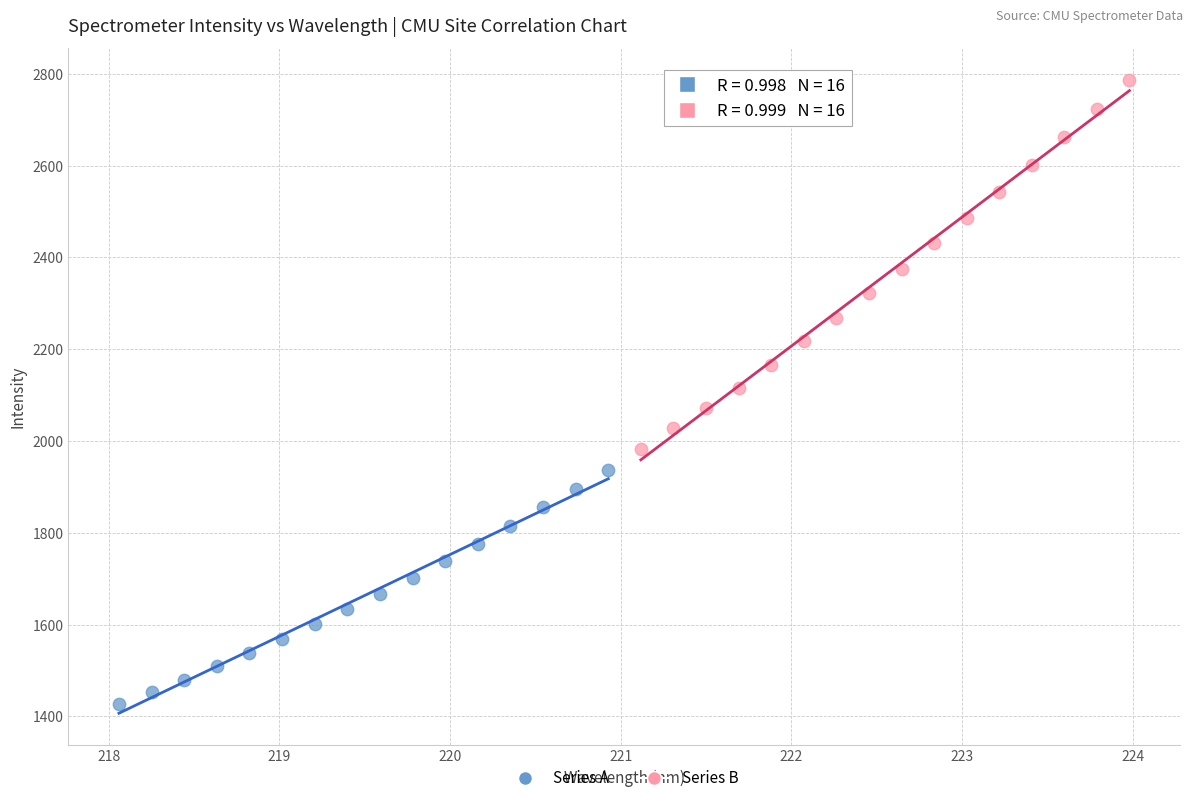

Which series reaches the minimum Y coordinate?

Series A